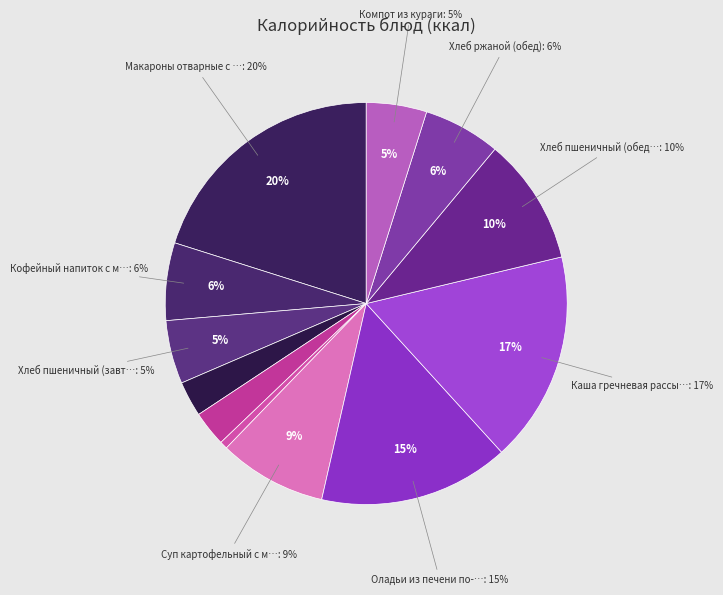

Is it true that Хлеб пшеничный (обед) is 22% of the pie?

False